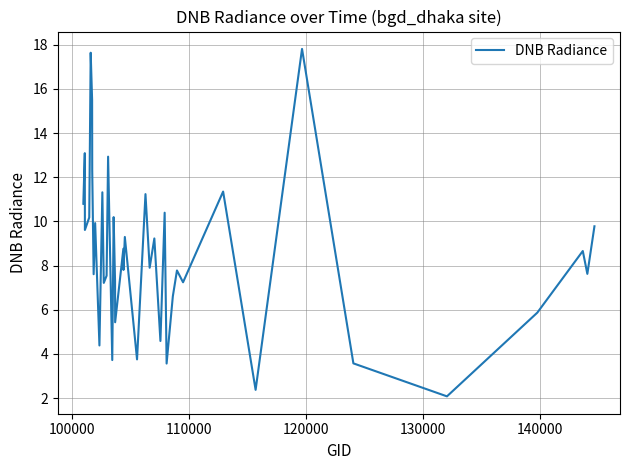

What is the minimum value shown in the chart?

2.1